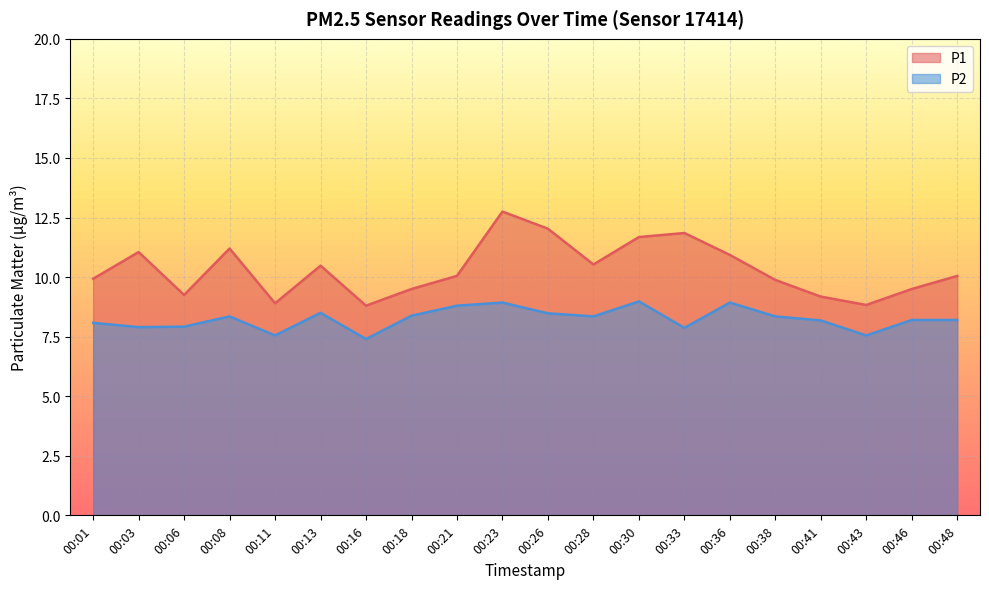

True or false: P1 and P2 intersect in this chart.

False